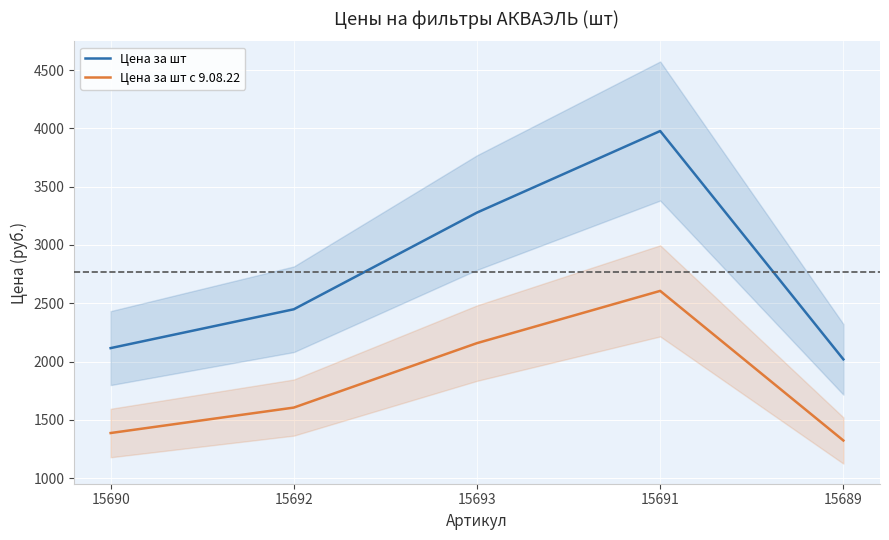

True or false: Цена за шт с 9.08.22 and Цена за шт intersect in this chart.

False